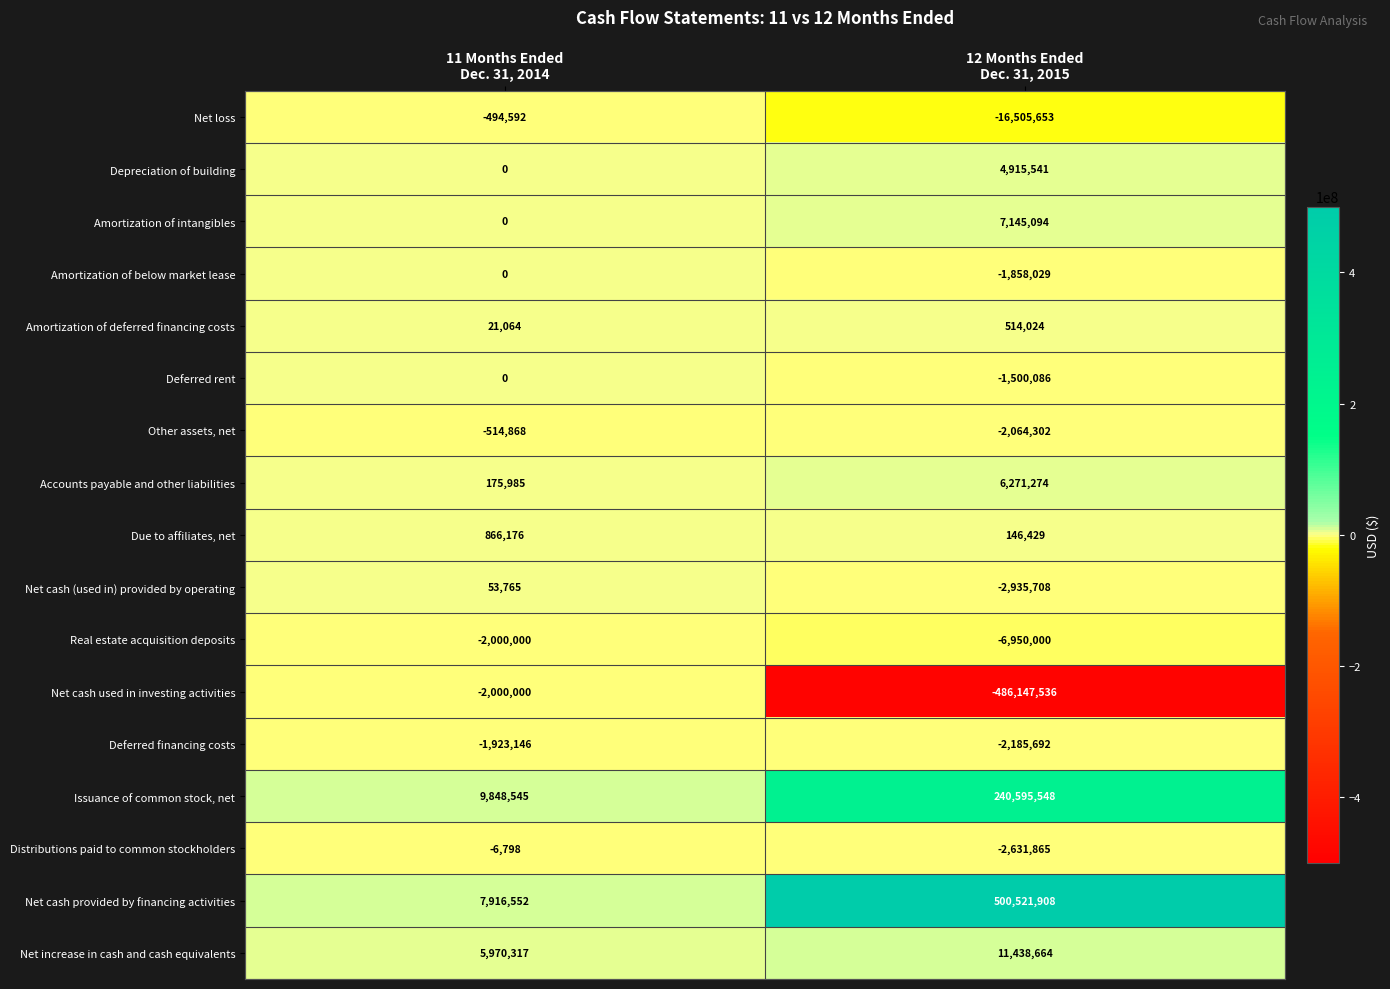

What is the minimum value shown in the chart?

-486147536